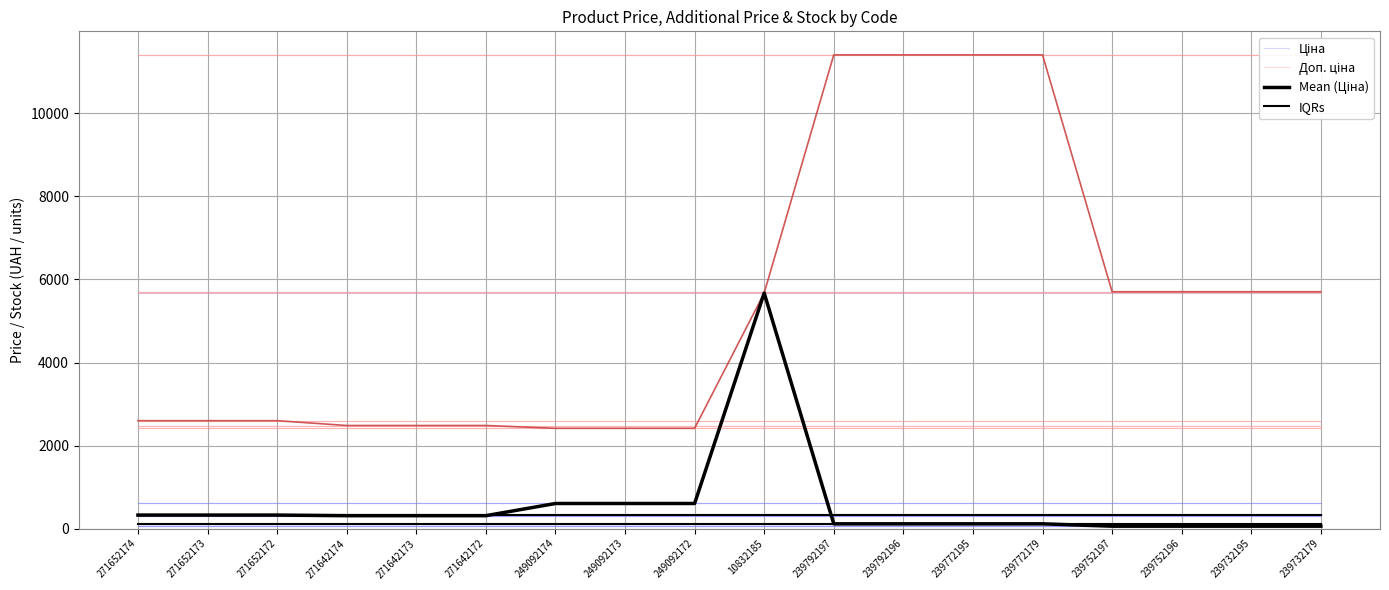

What is the label of the 1st point from the right?

239732179